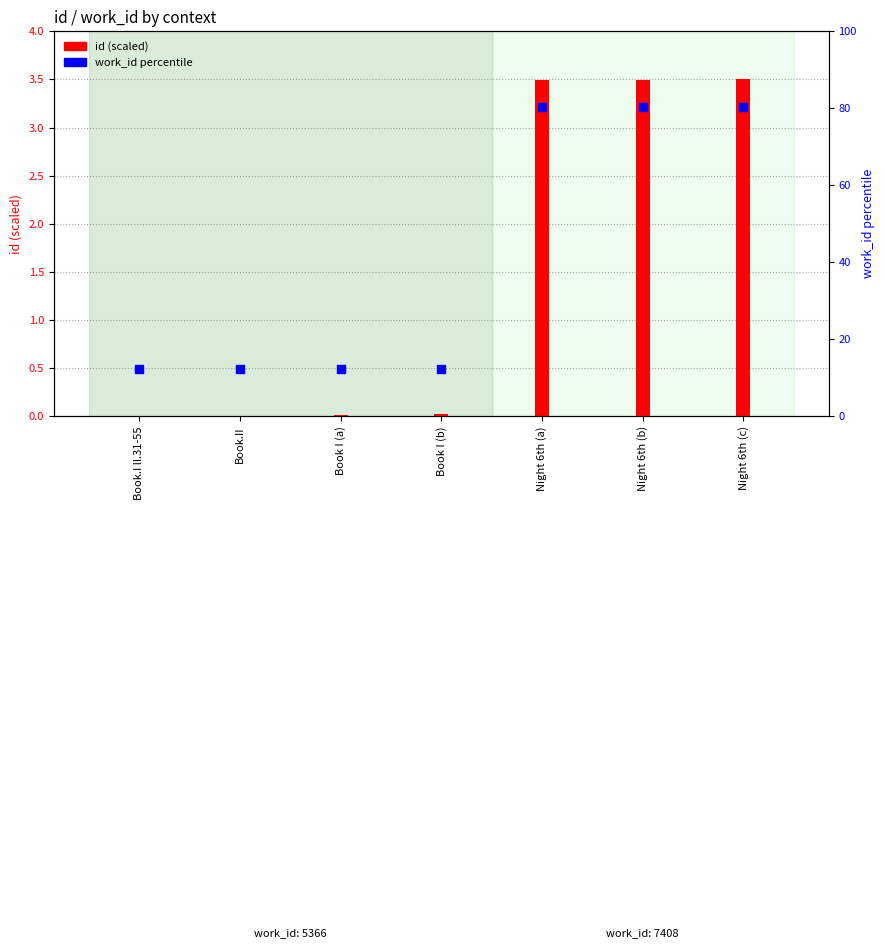

What are all the series names shown in the legend?

id (scaled), work_id percentile